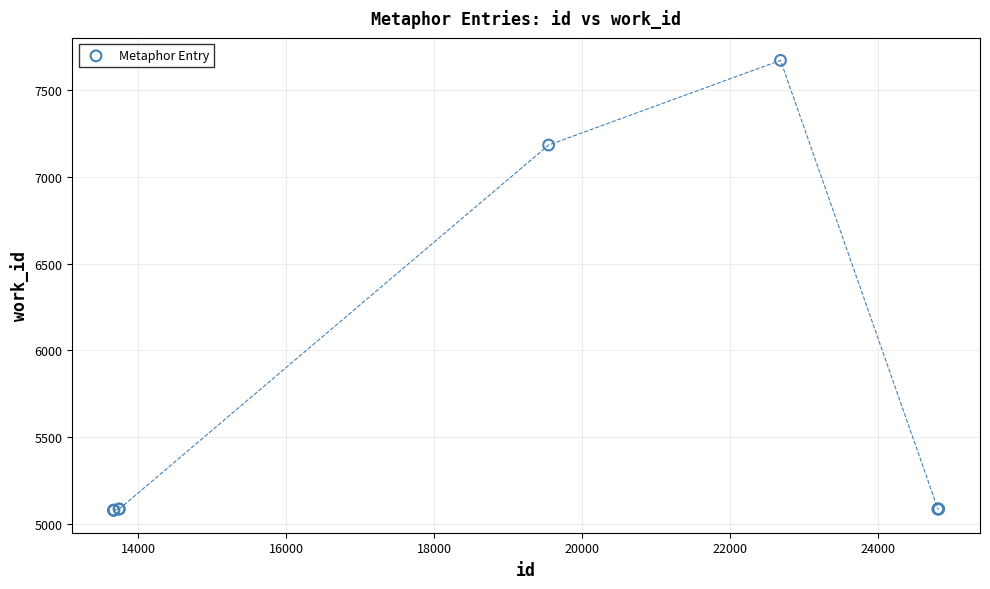

What Y value in the scatter plot is closest to 6375?

7182